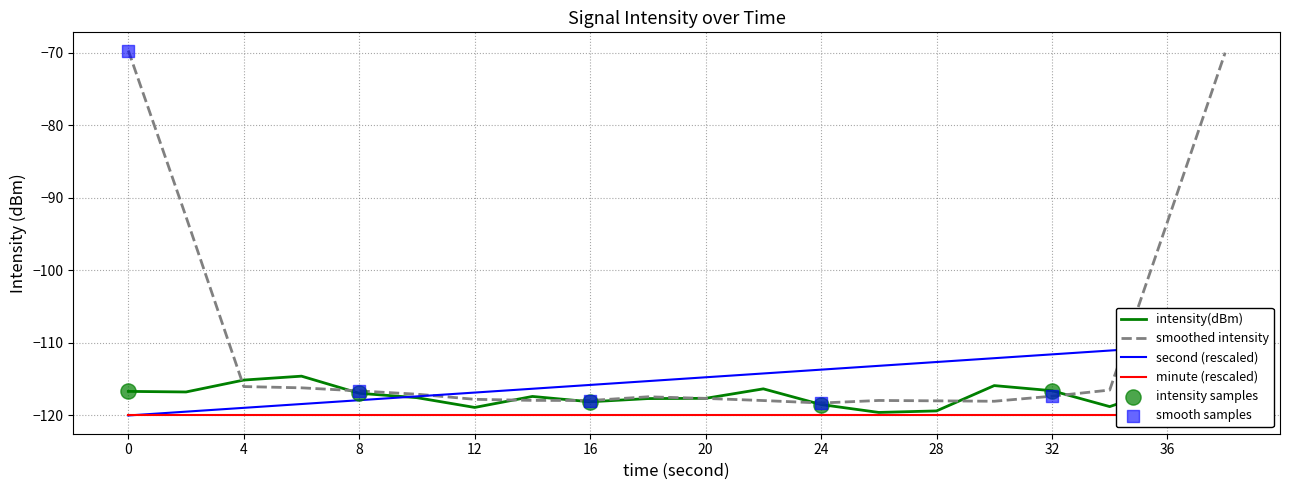

What is the minimum value for intensity(dBm)?

-119.6